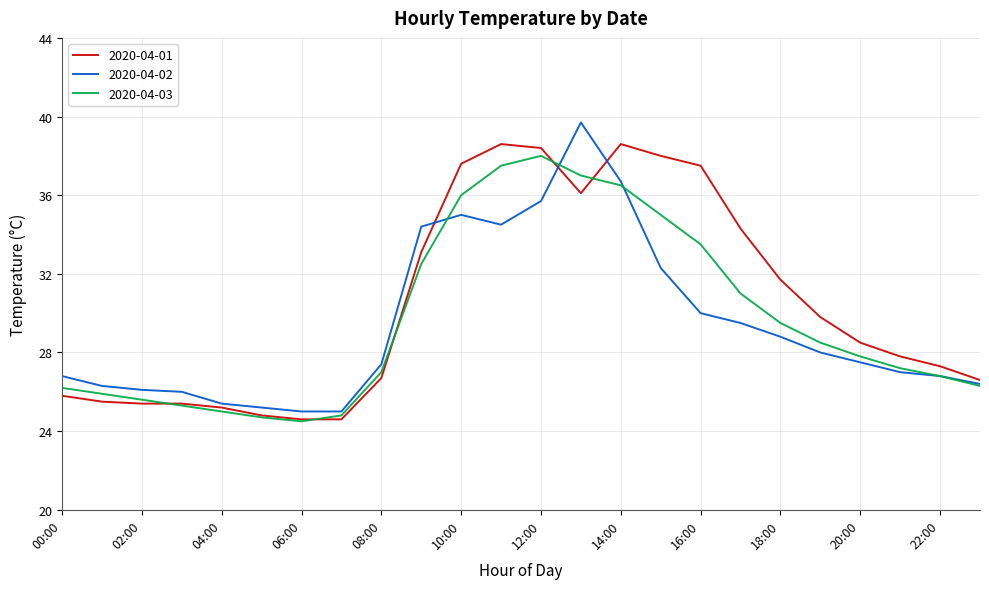

Reading right to left, transcribe all the data shown in this chart.

2020-04-01: 26.6	27.3	27.8	28.5	29.8	31.7	34.3	37.5	38.0	38.6	36.1	38.4	38.6	37.6	33.1	26.7	24.6	24.6	24.8	25.2	25.4	25.4	25.5	25.8
2020-04-02: 26.4	26.8	27.0	27.5	28.0	28.8	29.5	30.0	32.3	36.7	39.7	35.7	34.5	35.0	34.4	27.4	25.0	25.0	25.2	25.4	26.0	26.1	26.3	26.8
2020-04-03: 26.3	26.8	27.2	27.8	28.5	29.5	31.0	33.5	35.0	36.5	37.0	38.0	37.5	36.0	32.5	27.0	24.8	24.5	24.7	25.0	25.3	25.6	25.9	26.2